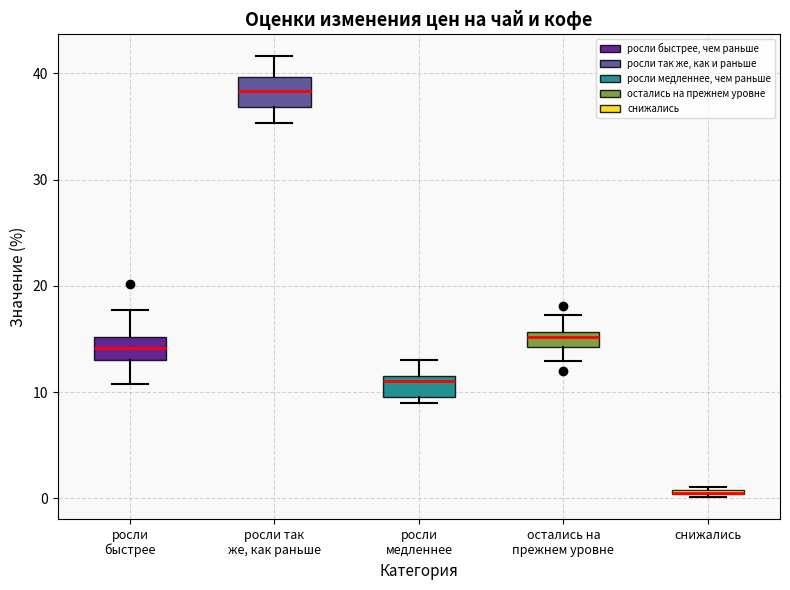

Where does the upper whisker of the box for росли быстрее end on the y-axis? The values are not printed on the chart, so give them approximately, as read against the axis.

18